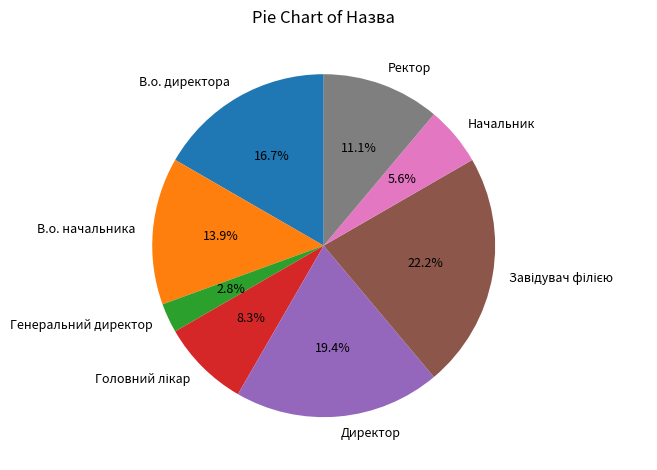

How many slices are in this pie chart?

8